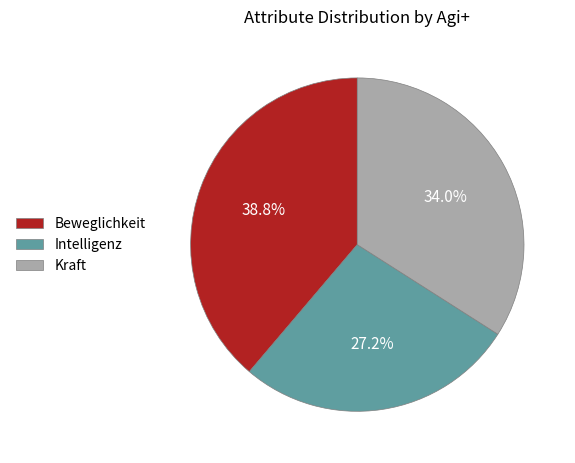

To the nearest percent, what is the difference between the largest and smallest slice percentages?

12%